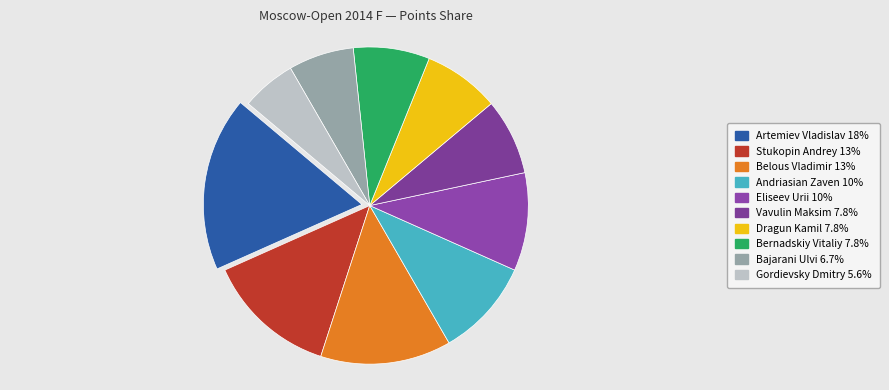

How many slices are in this pie chart?

10